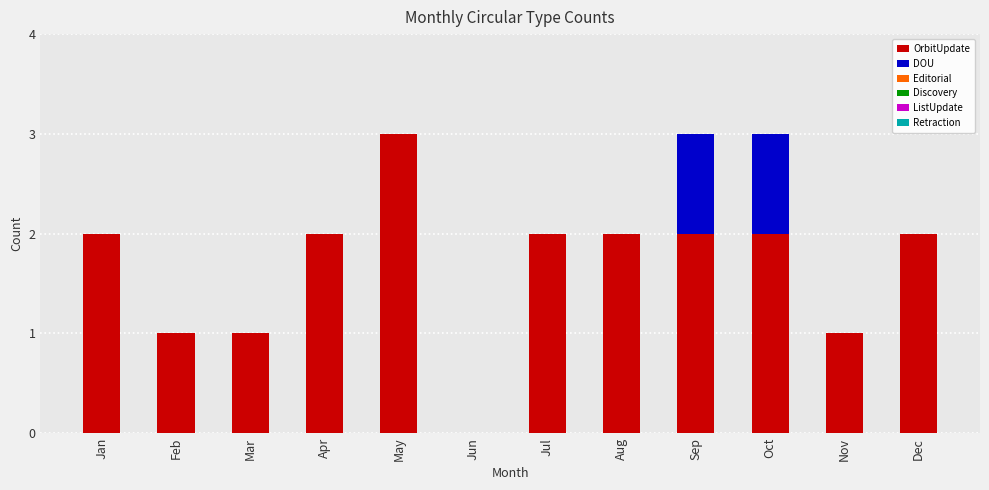

Reading left to right, transcribe the values for OrbitUpdate.

Jan=2	Feb=1	Mar=1	Apr=2	May=3	Jun=0	Jul=2	Aug=2	Sep=2	Oct=2	Nov=1	Dec=2